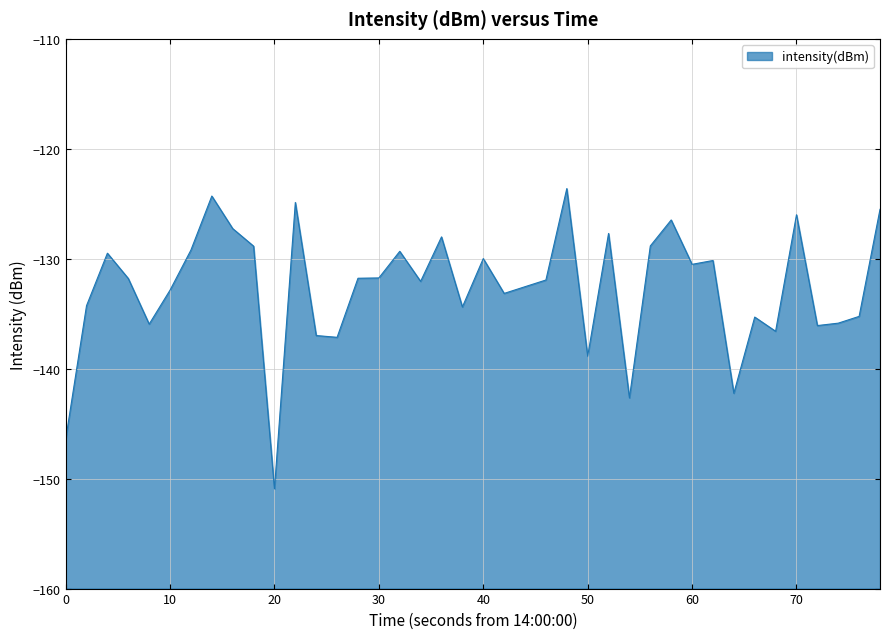

What is the difference between the maximum and minimum values?

27.3